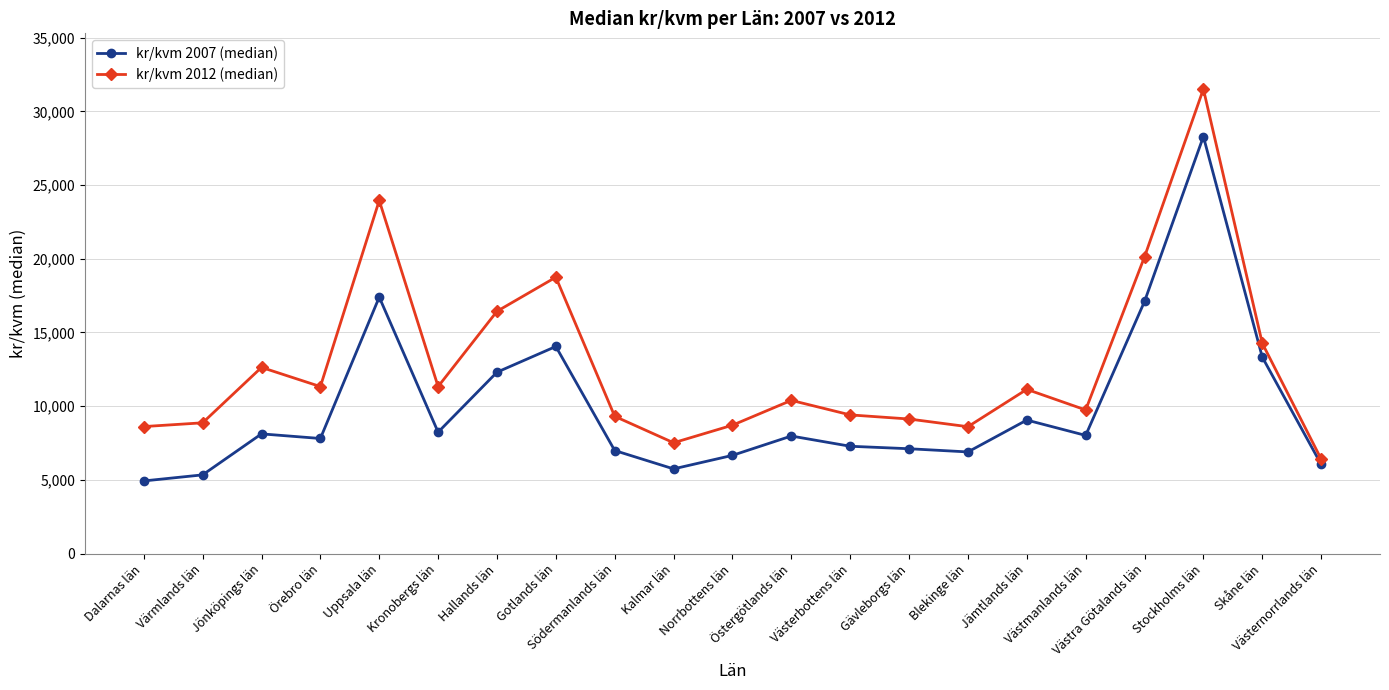

What is the value of the kr/kvm 2012 (median) point at the 6th from the left?

11334